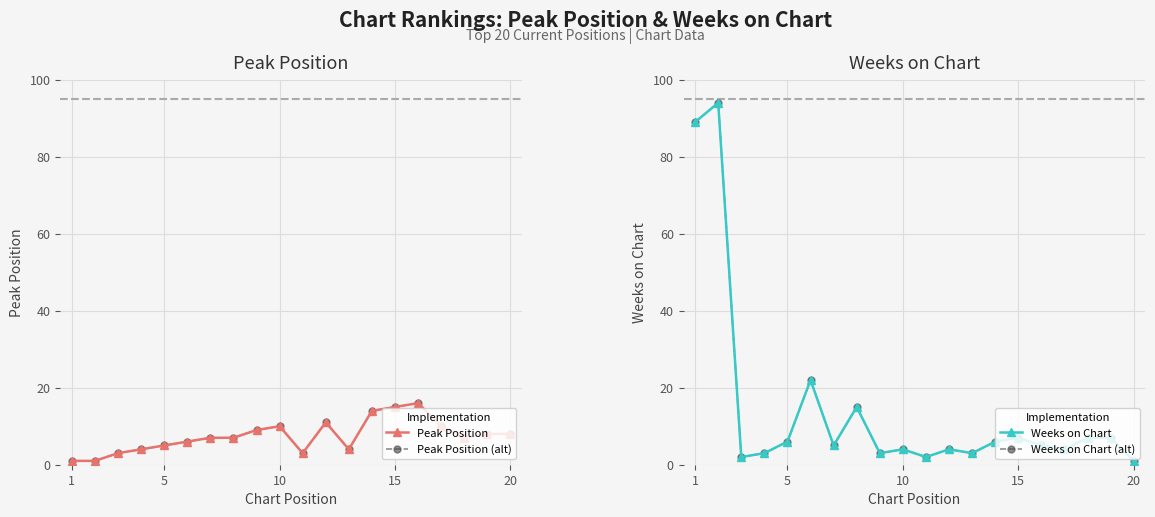

True or false: Peak Position (alt) and Peak Position intersect in this chart.

False